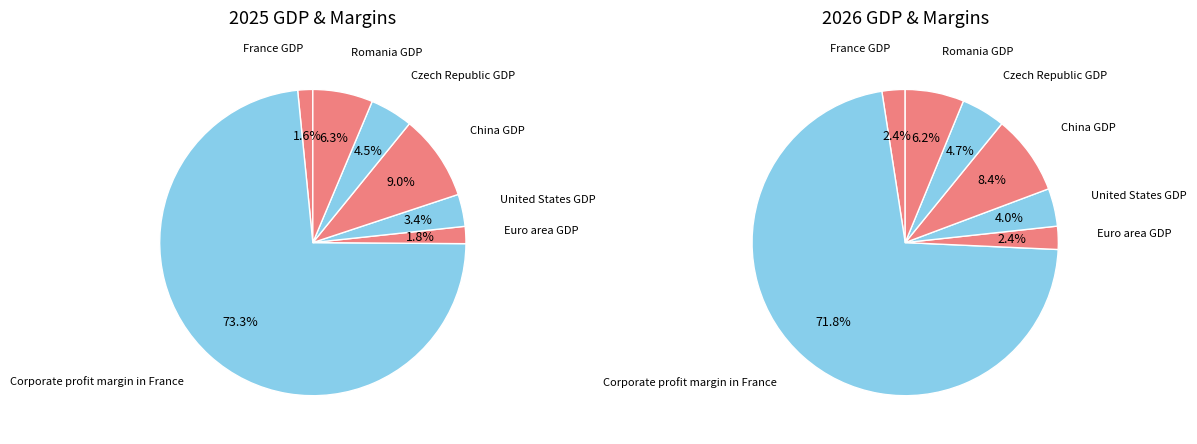

Do Euro area GDP and United States GDP together represent more than half of the pie?

No